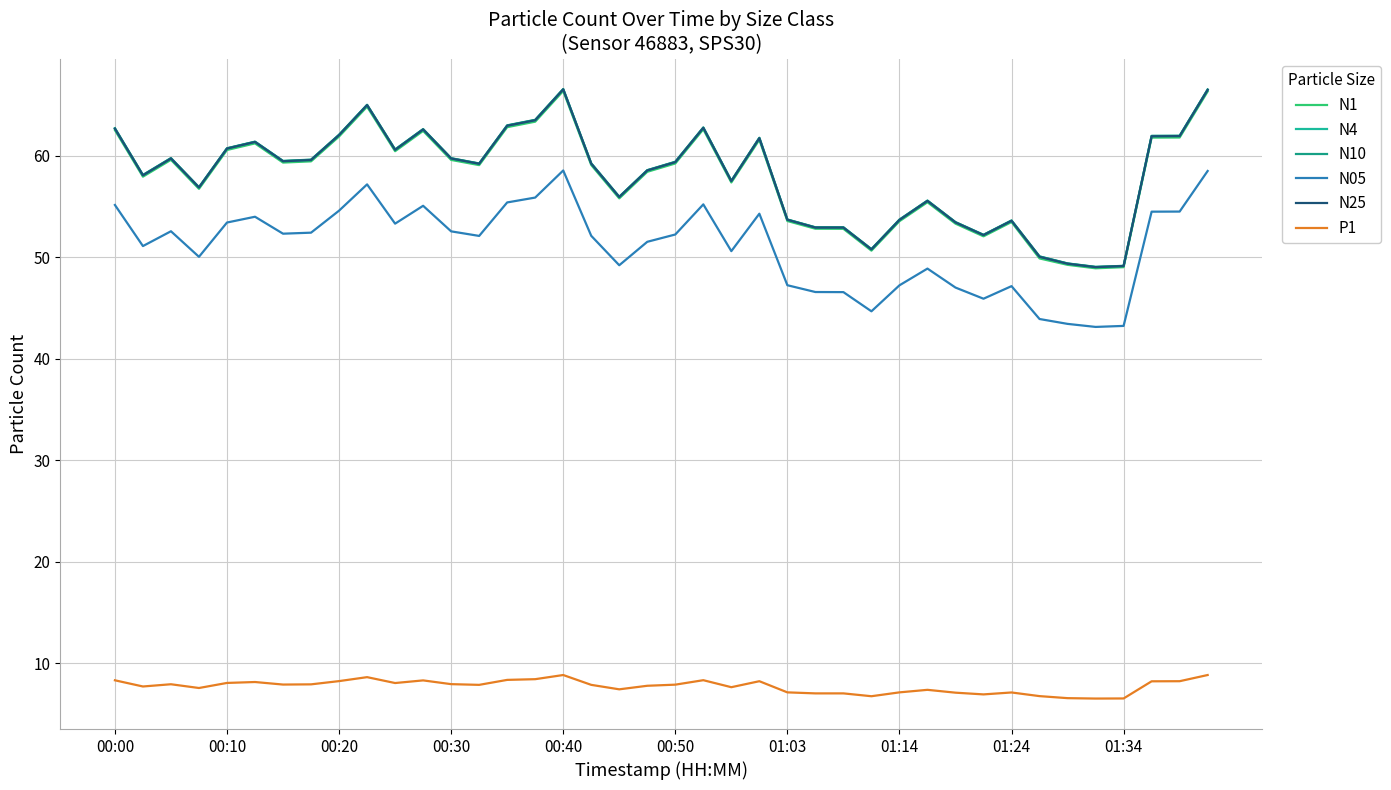

Where does the N25 series first go above 59?

00:00